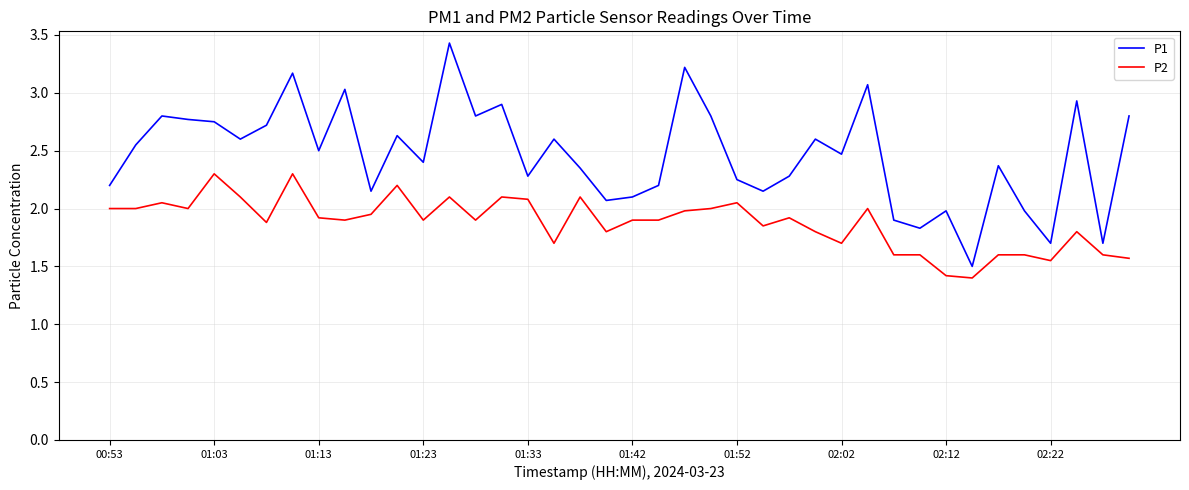

True or false: P1 and P2 cross at least once.

False